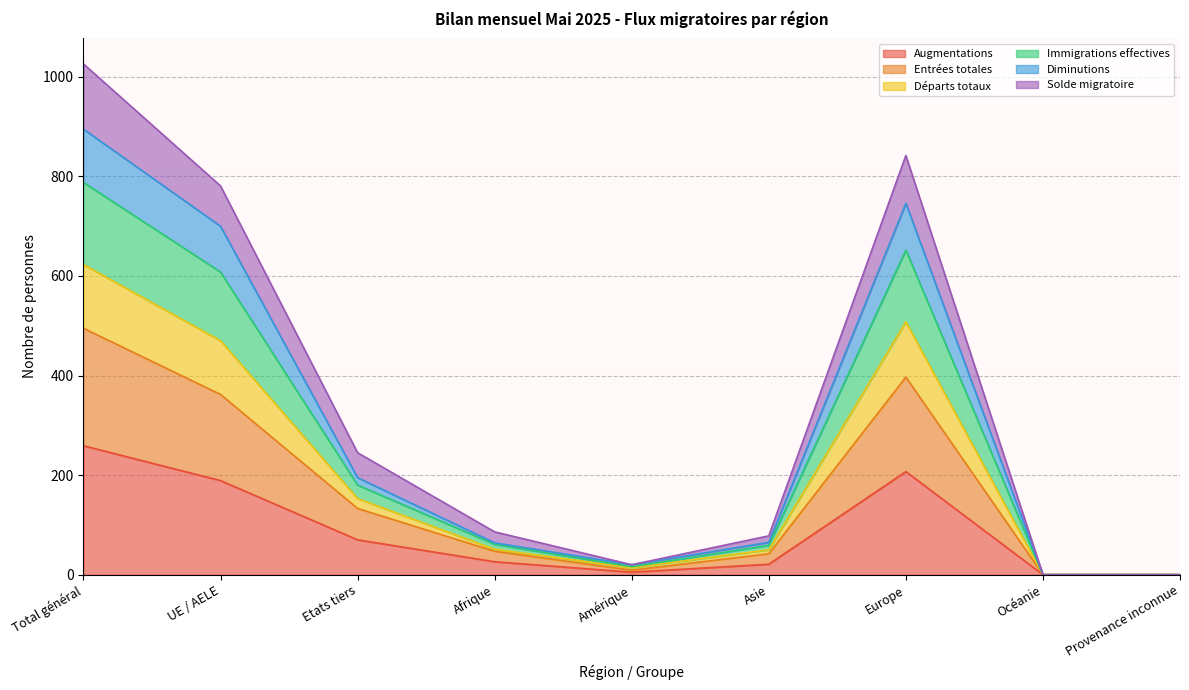

The value of Entrées totales at Provenance inconnue is 317. True or false?

False